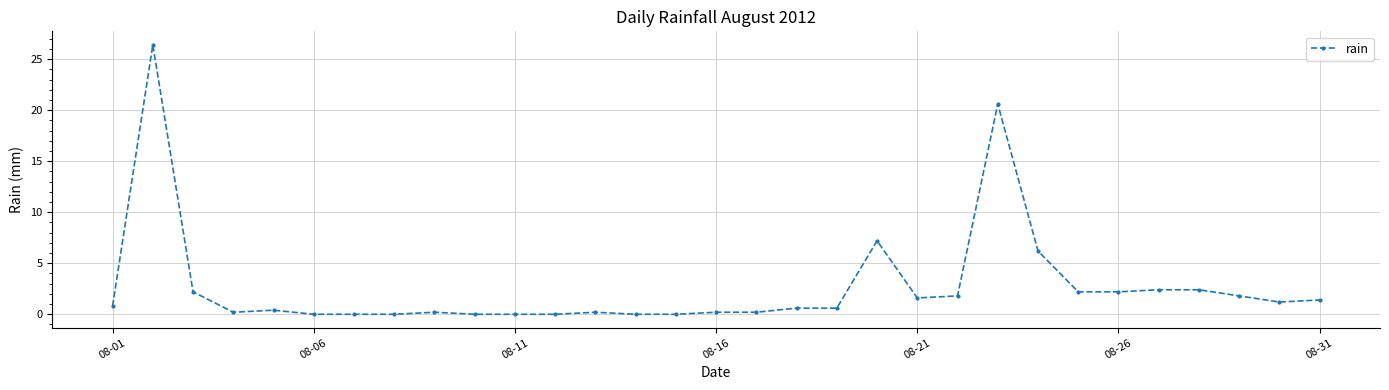

True or false: the data has more than 1 interior local peaks.

True